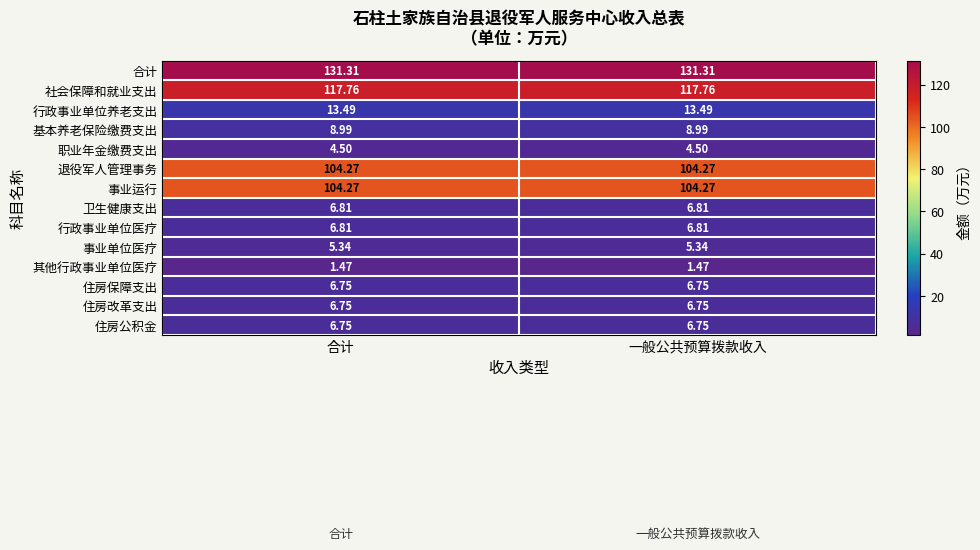

Is the value of 事业运行 at 一般公共预算拨款收入 greater than the value of 住房公积金 at 合计?

Yes